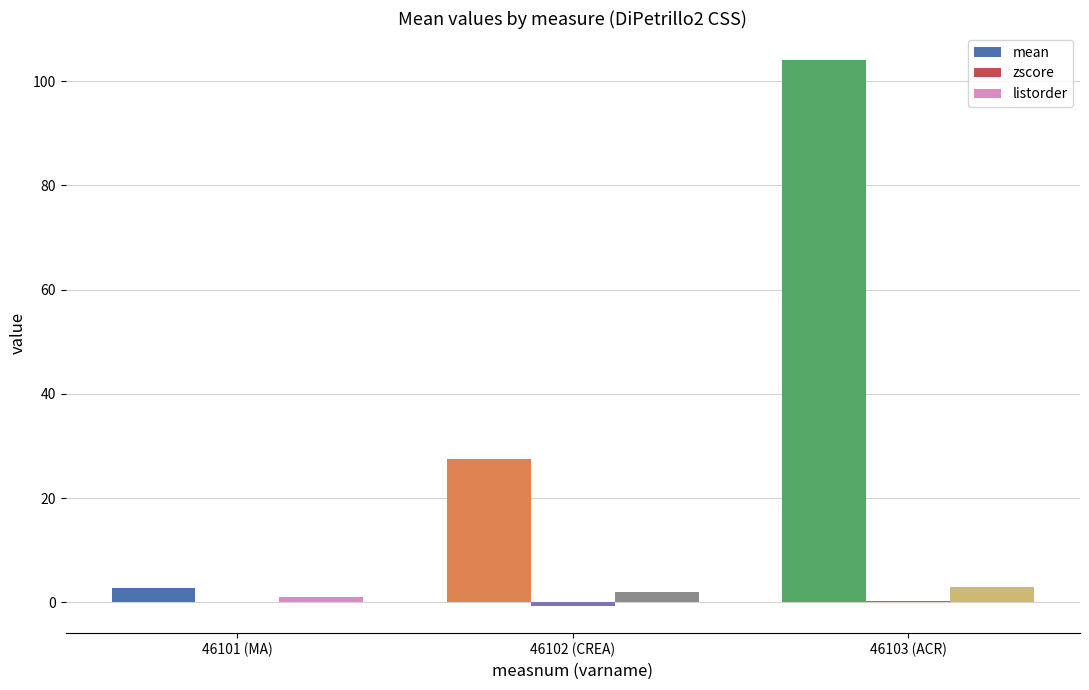

What is the sum of all listorder values?

6.0